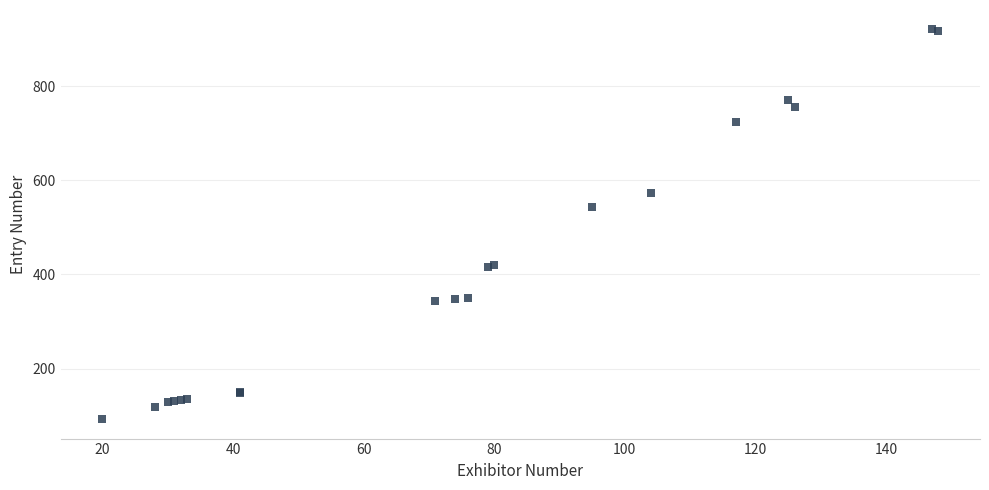

What Y value in the scatter plot is closest to 506?

543